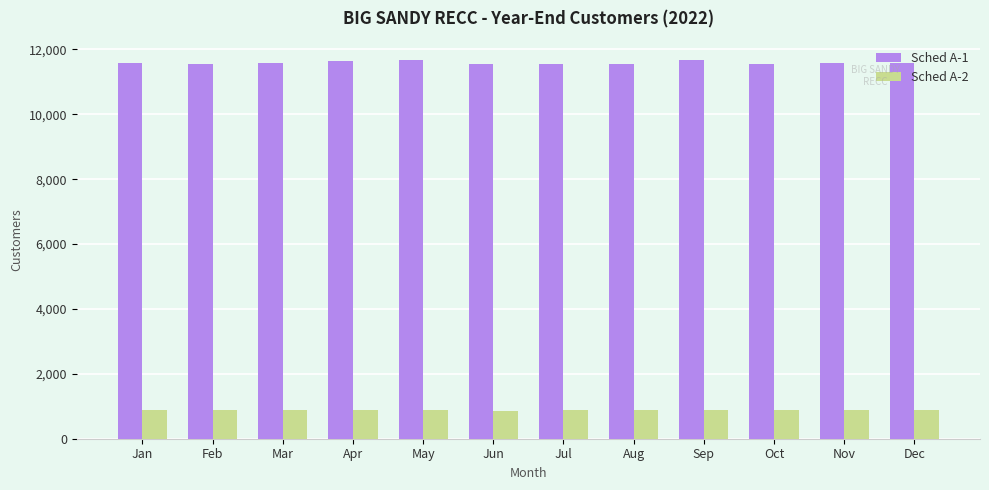

What are all the series names shown in the legend?

Sched A-1, Sched A-2